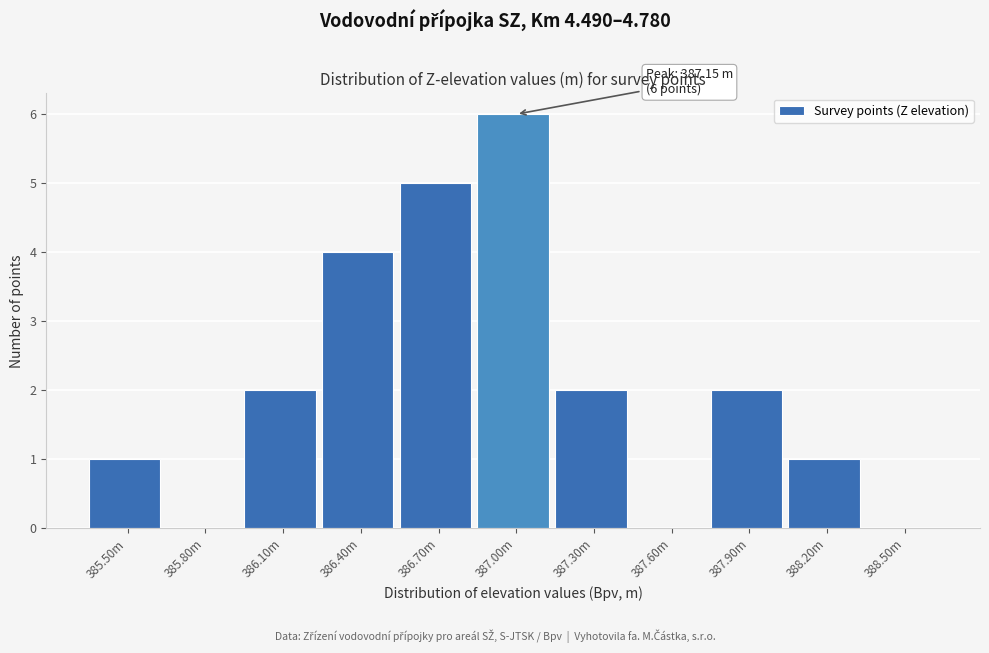

Reading left to right, extract all data points from this chart.

385.50m=1	385.80m=0	386.10m=2	386.40m=4	386.70m=5	387.00m=6	387.30m=2	387.60m=0	387.90m=2	388.20m=1	388.50m=0